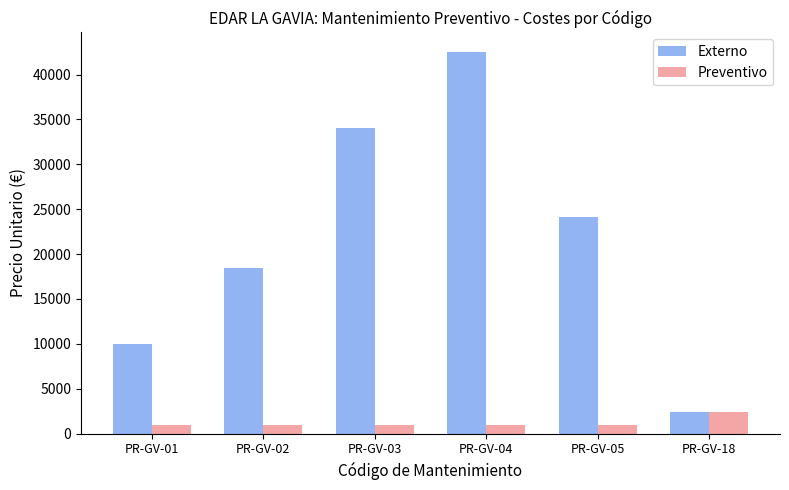

Is the value of Preventivo at PR-GV-05 greater than the value of Externo at PR-GV-02?

No